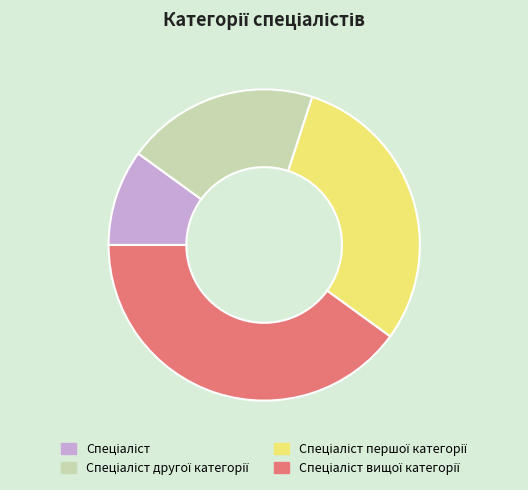

Is there any slice that represents more than half of the pie?

No